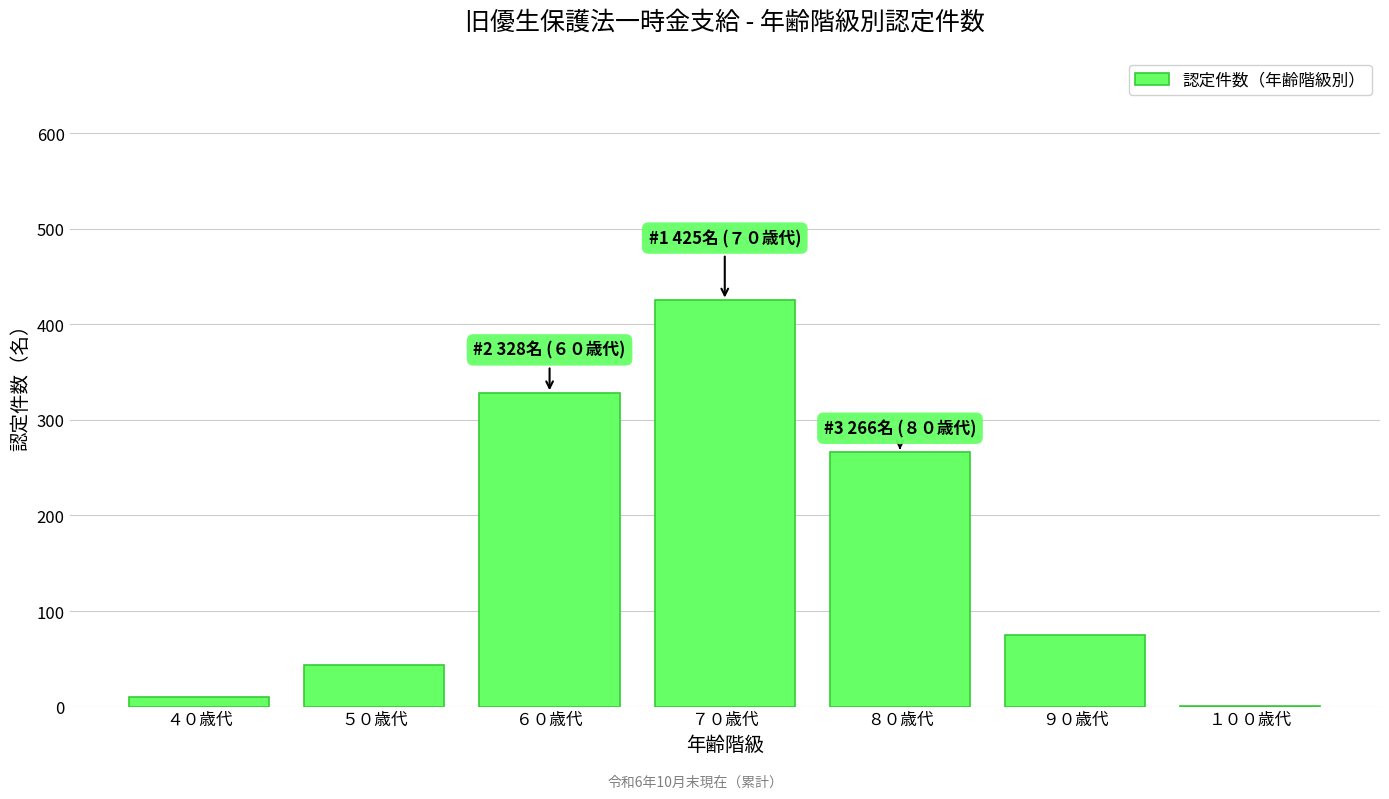

Reading left to right, list all the values displayed in this chart.

４０歳代=10	５０歳代=43	６０歳代=328	７０歳代=425	８０歳代=266	９０歳代=75	１００歳代=1